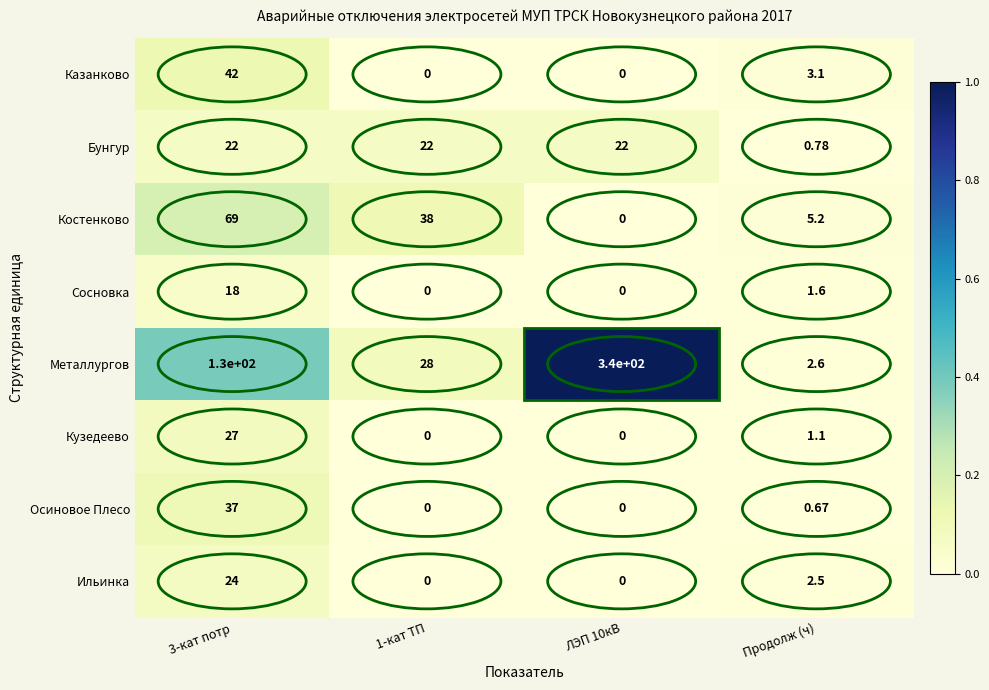

At which label is Осиновое Плесо closest to 18?

Продолж (ч)